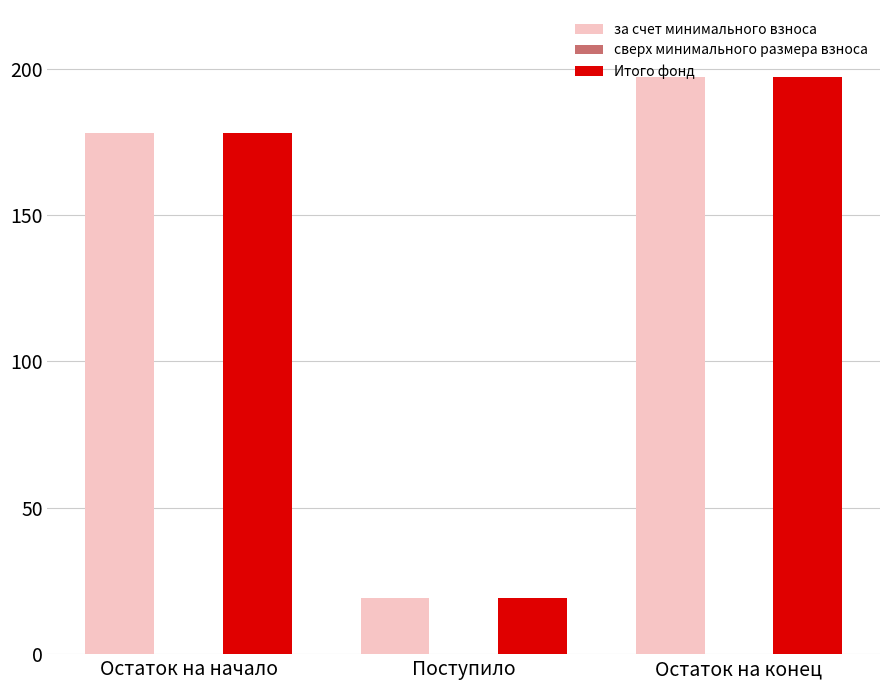

At which label does Итого фонд reach its peak?

Остаток на конец